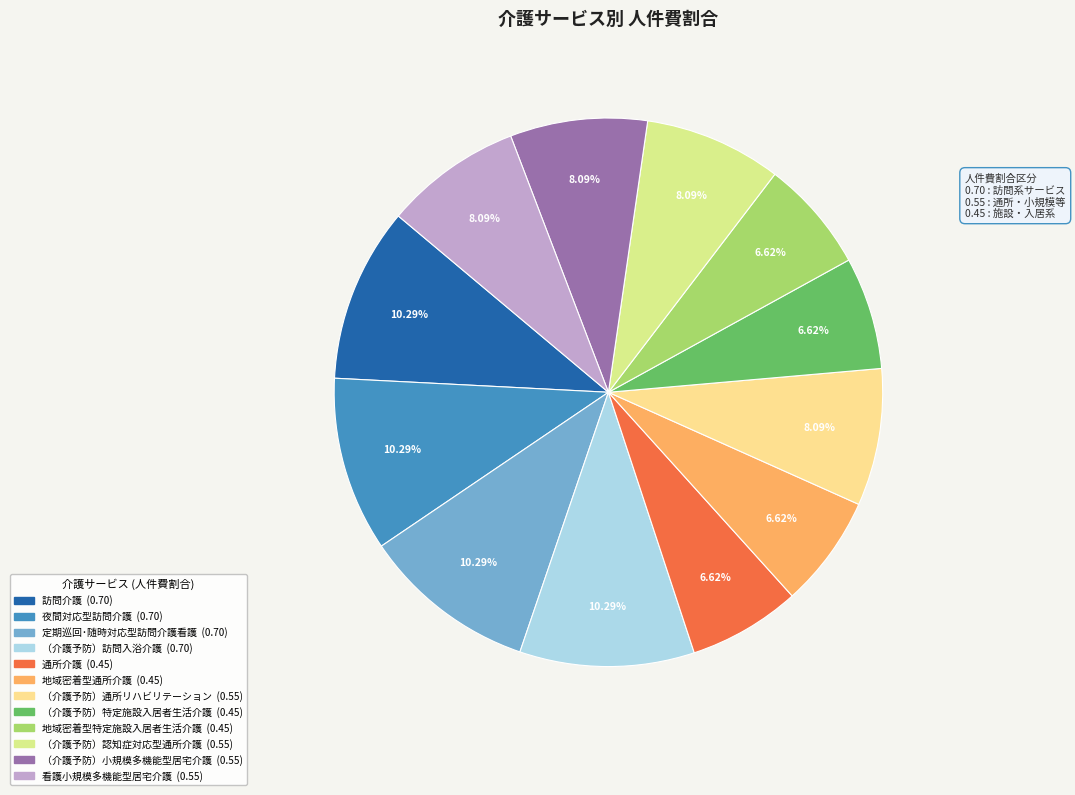

To the nearest percent, what portion does 地域密着型特定施設入居者生活介護 represent?

7%